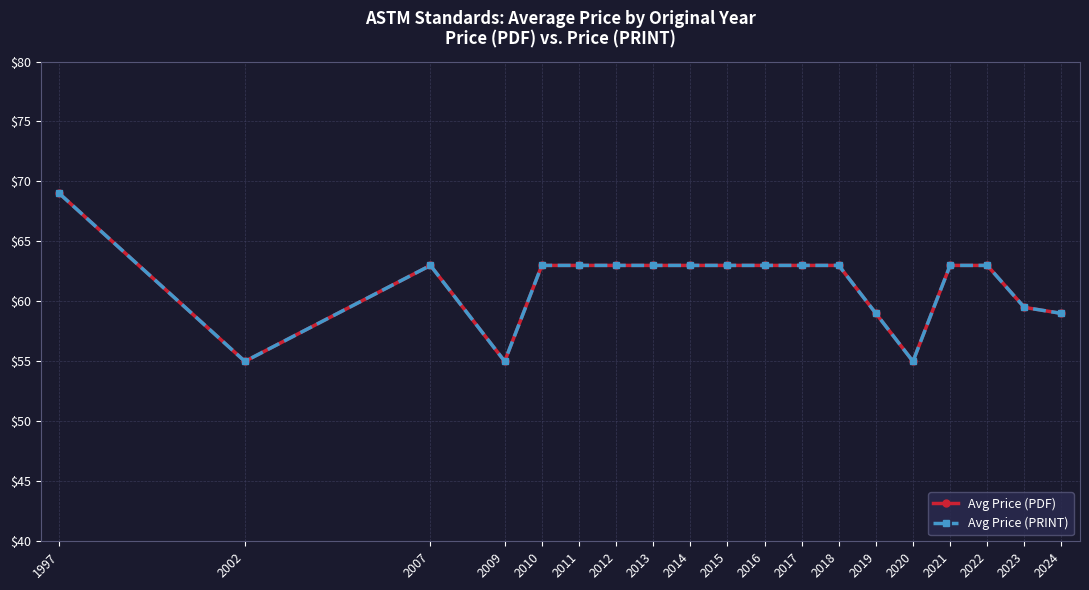

What is the total value across all series at 1997?

138.0